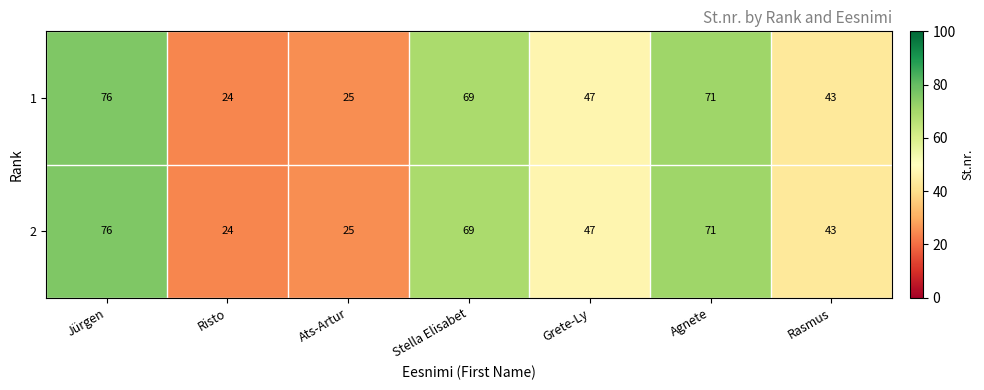

What is the difference between the second highest and second lowest values in the 1 series?

46